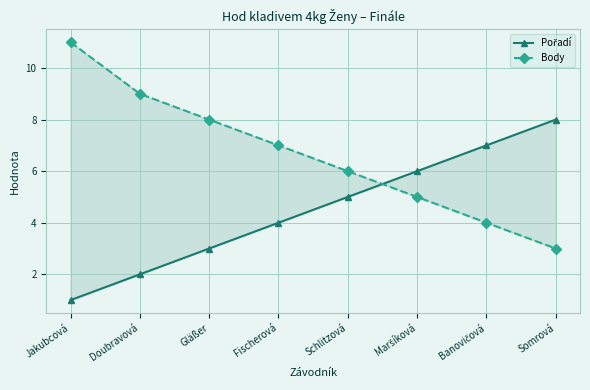

True or false: Pořadí and Body cross at least once.

True